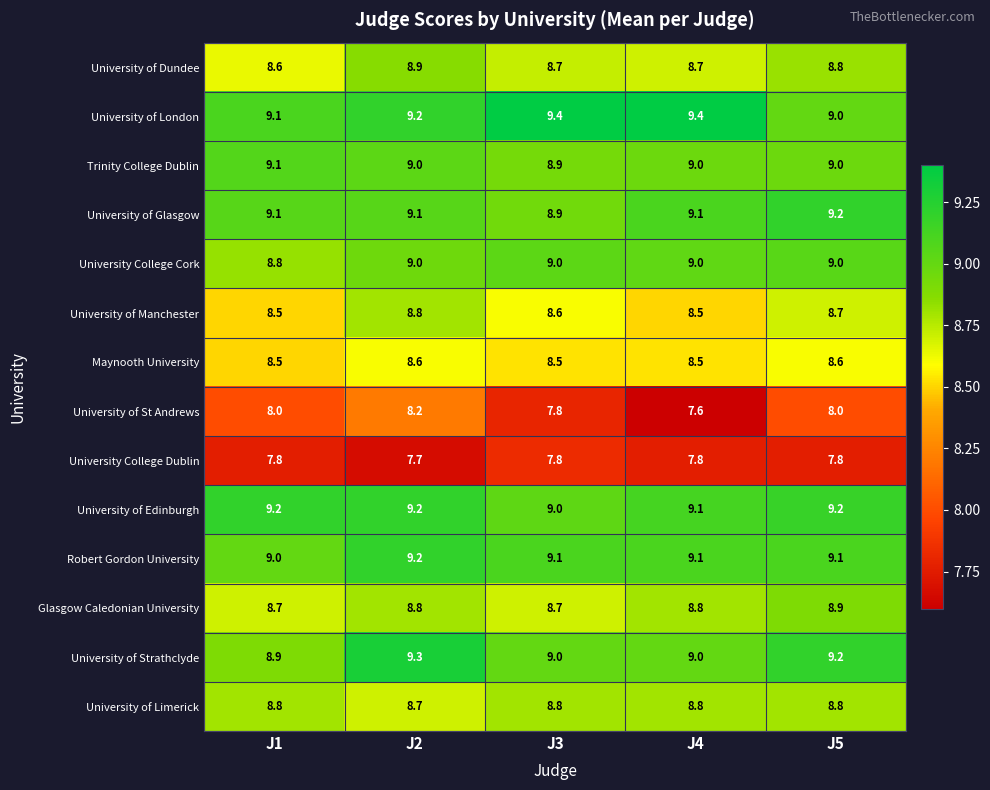

Is it true that University of Manchester equals 3.6 at J5?

False